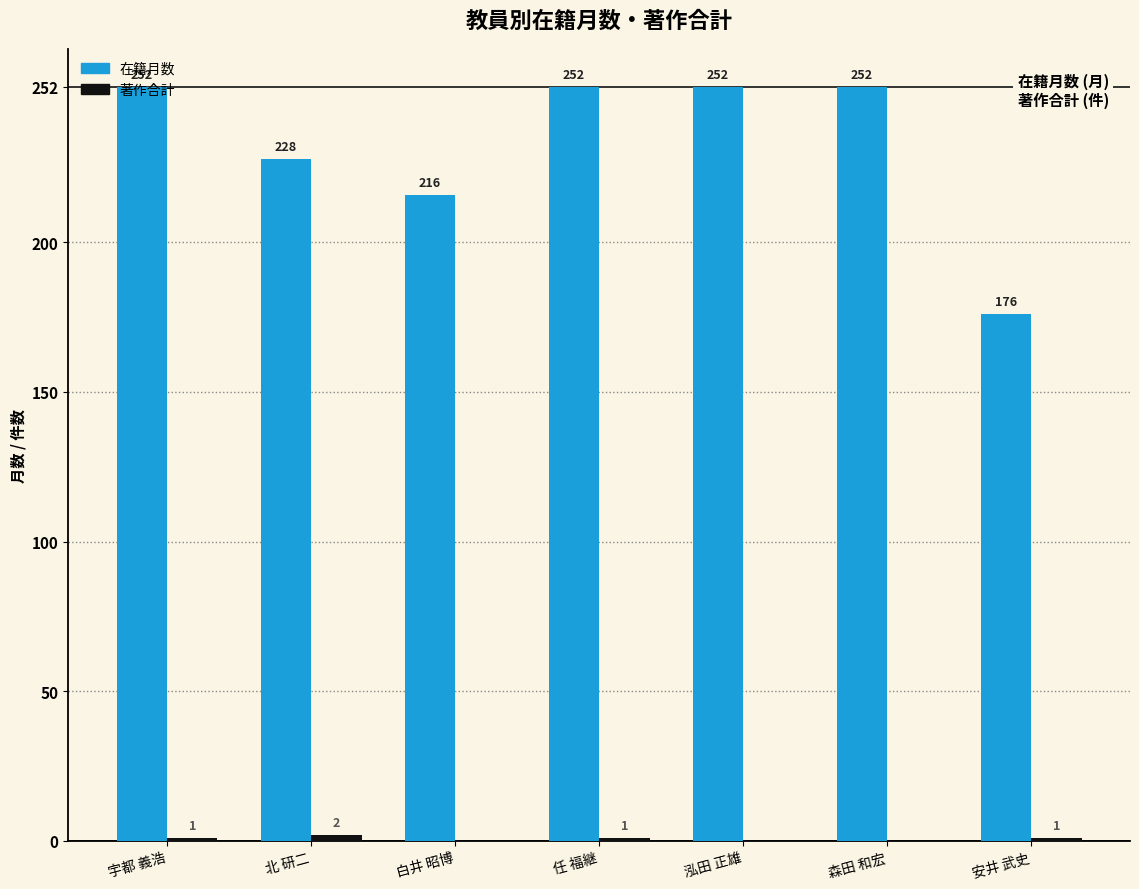

What is the sum of the 在籍月数 values at 白井 昭博 and 安井 武史?

392